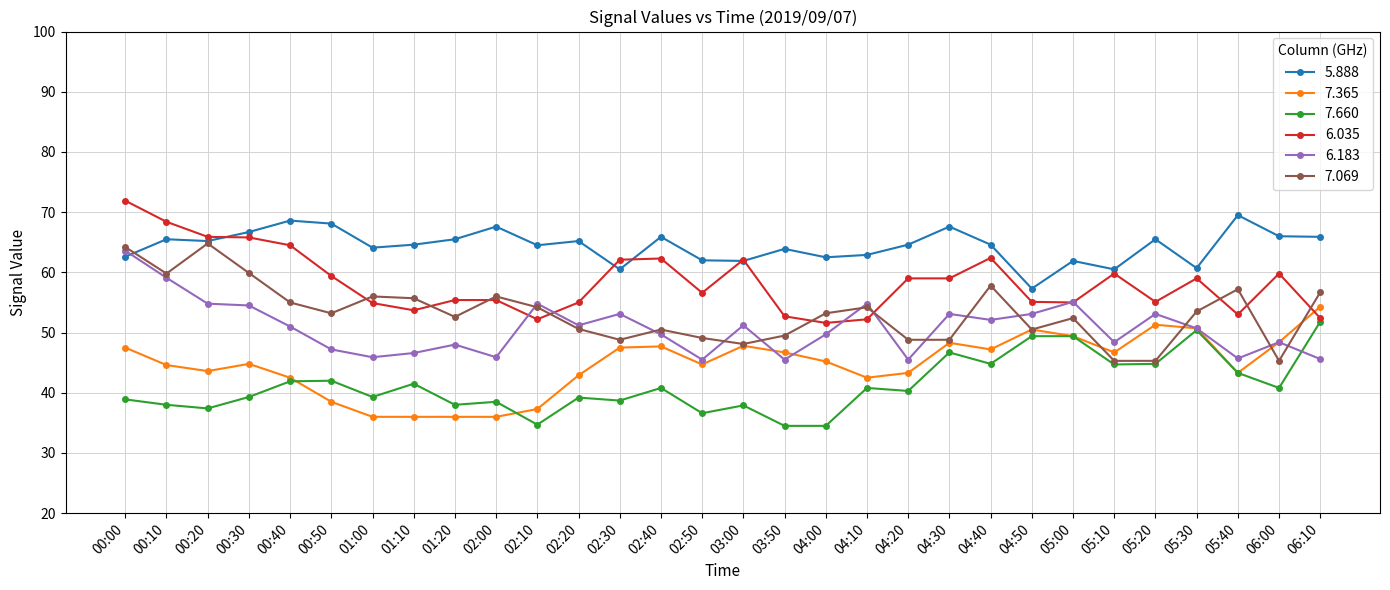

What is the total value across all series at 01:00?

296.2